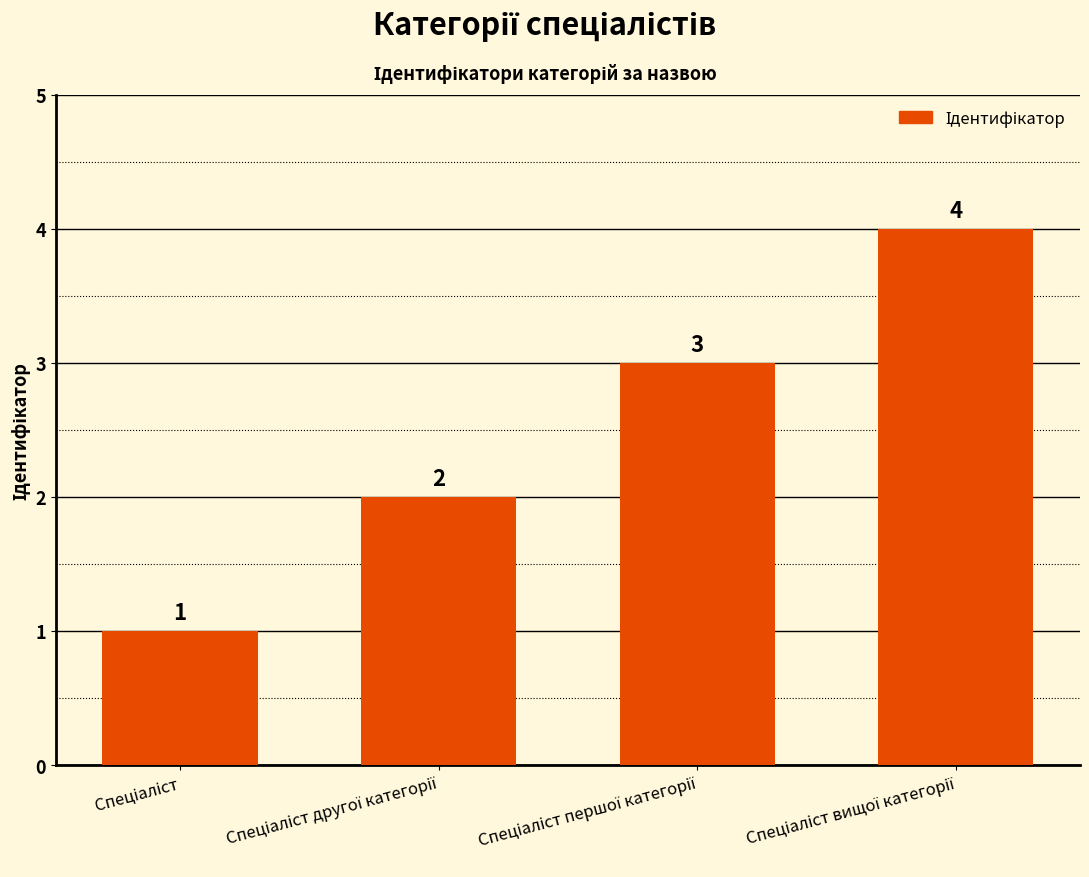

Does the chart contain stacked bars?

No